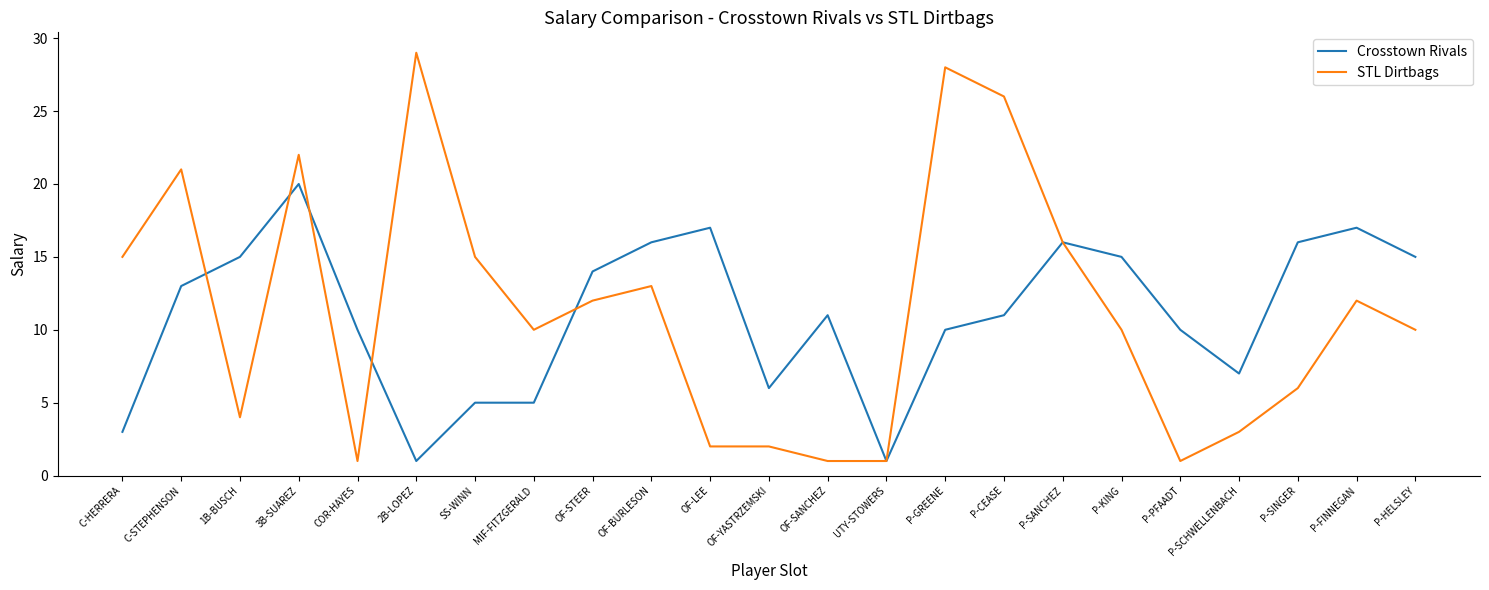

True or false: STL Dirtbags has more than 0 interior local peaks.

True